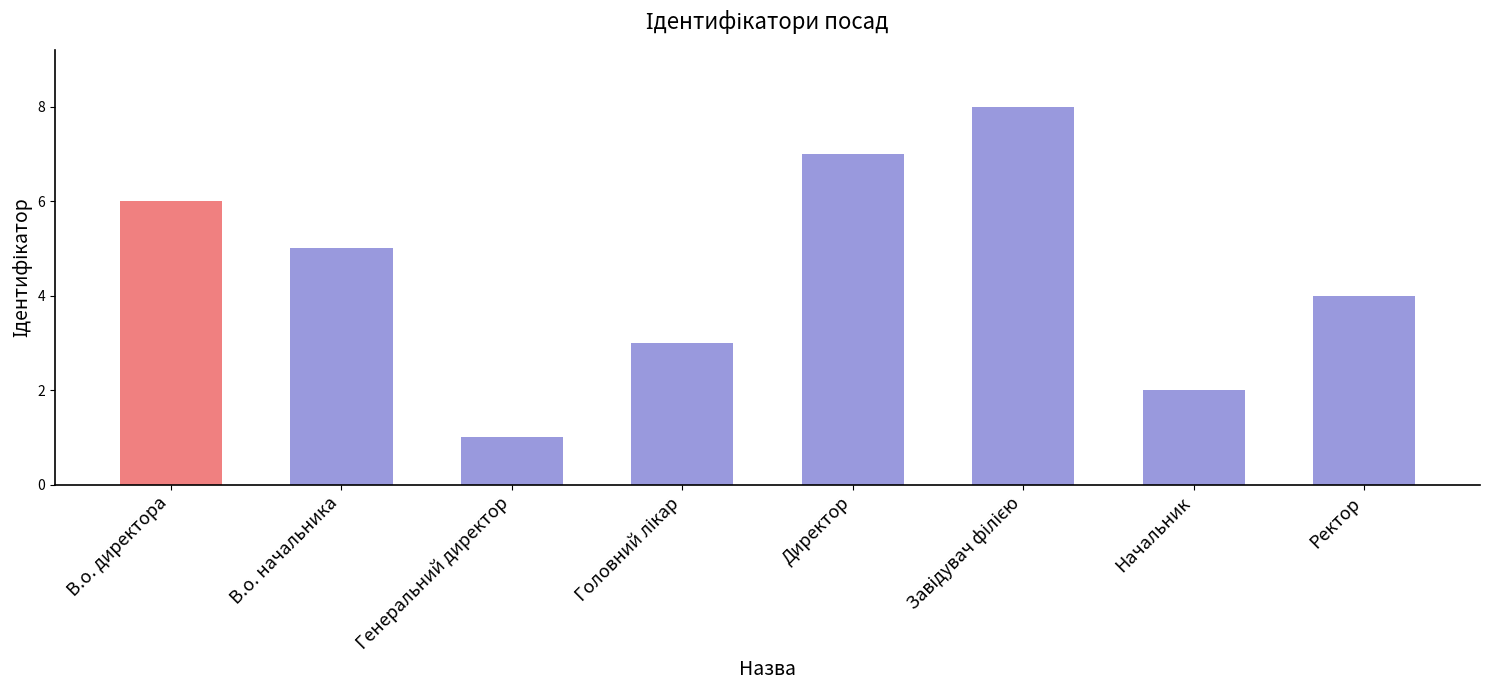

What is the label of the 4th bar from the right?

Директор